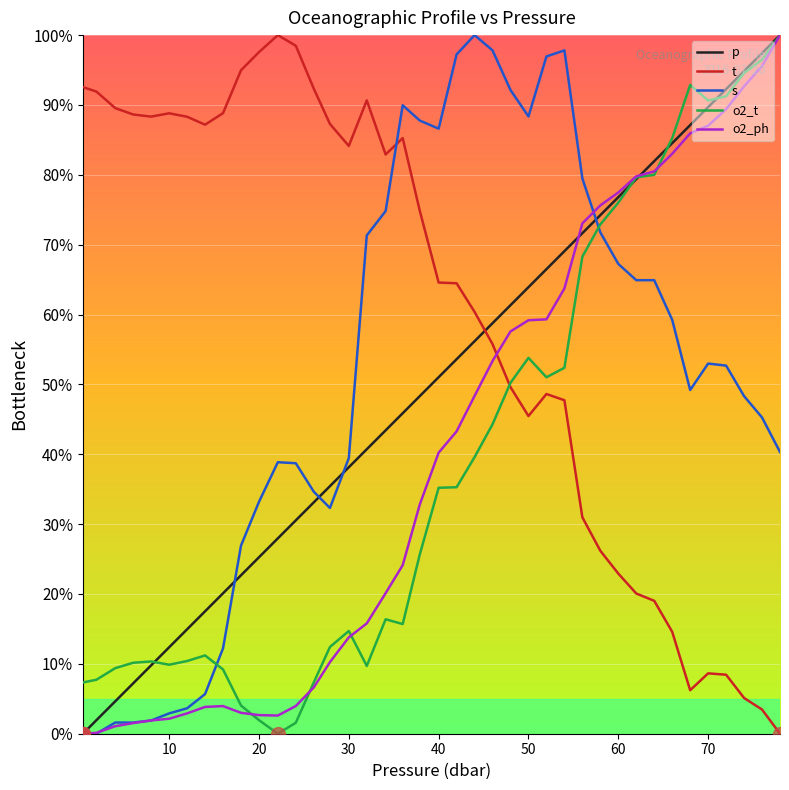

What is the average value of the p series?

49.8